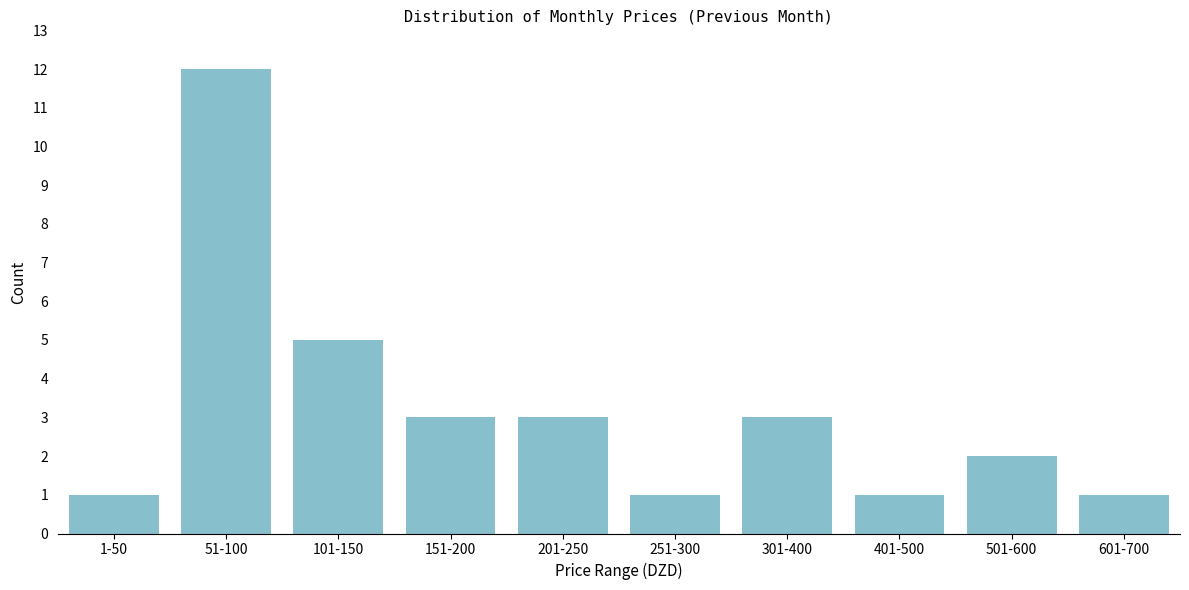

Reading right to left, transcribe all the data shown in this chart.

1	2	1	3	1	3	3	5	12	1